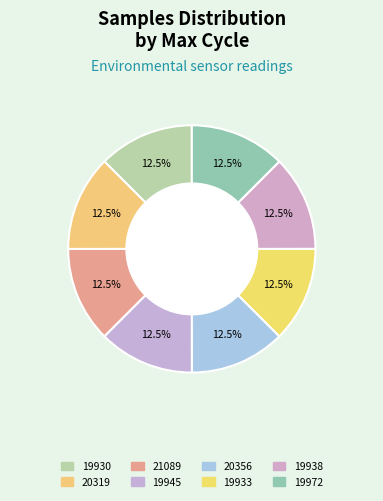

Count the number of slices in the pie.

8